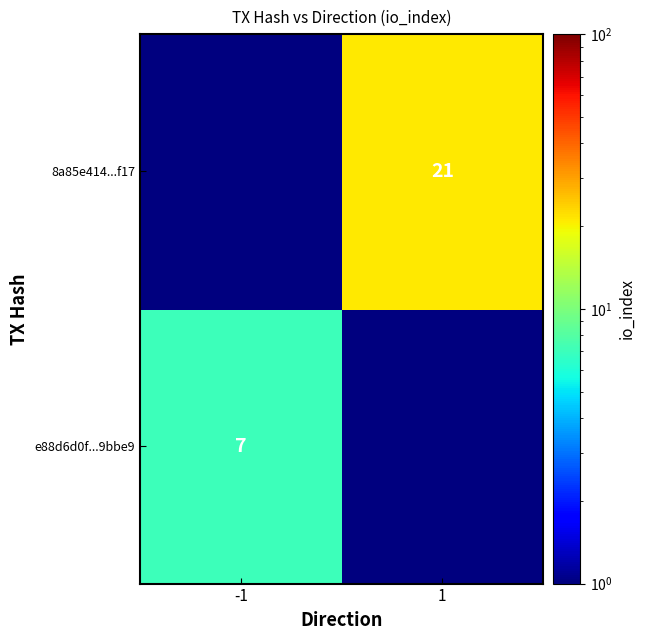

Is the value of e88d6d0f...9bbe9 at -1 greater than the value of 8a85e414...f17 at 1?

No